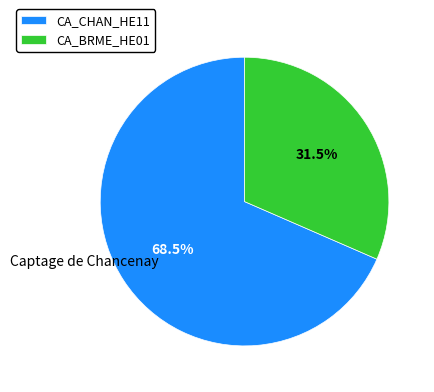

Which category has the biggest portion of the pie?

CA_CHAN_HE11